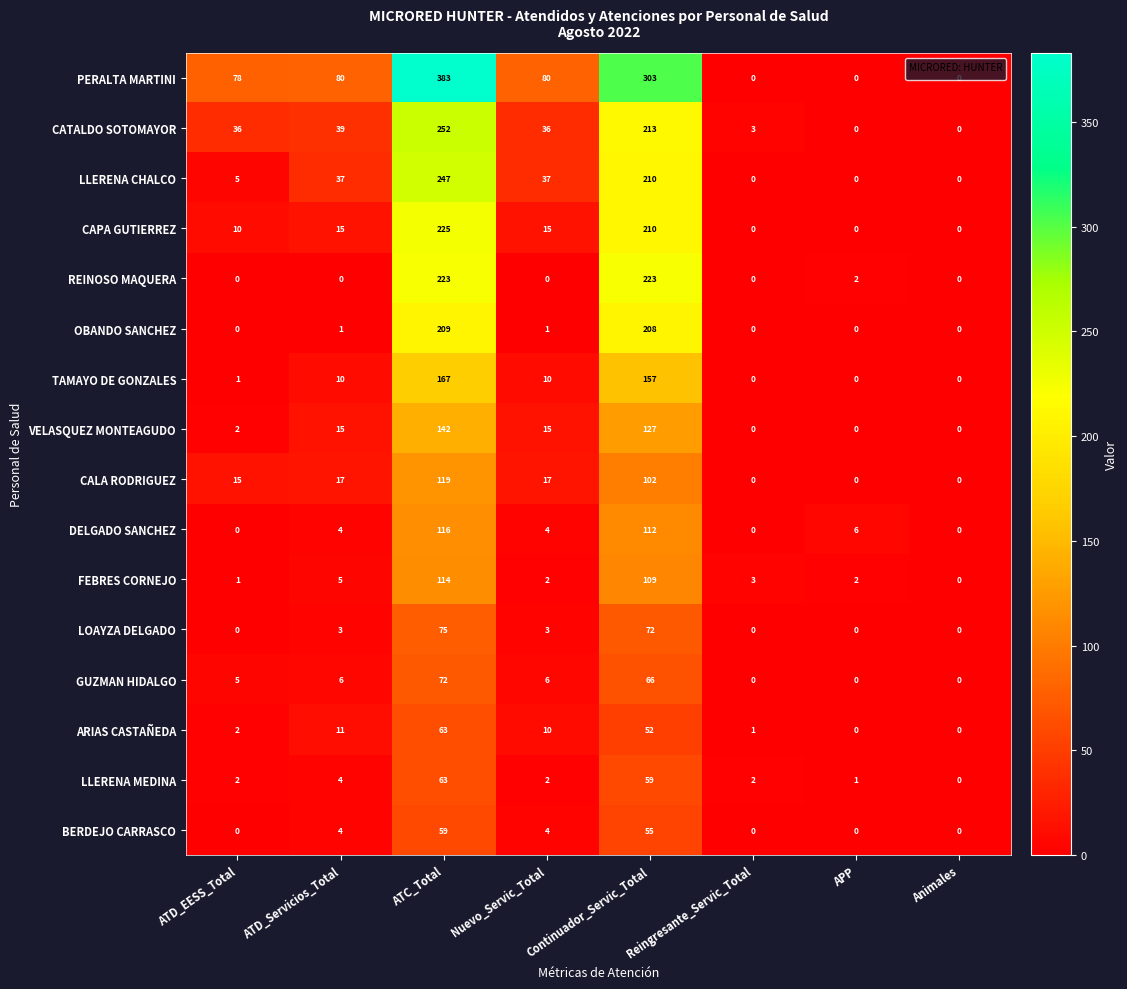

What is the spread (max minus min) of values at Reingresante_Servic_Total?

3